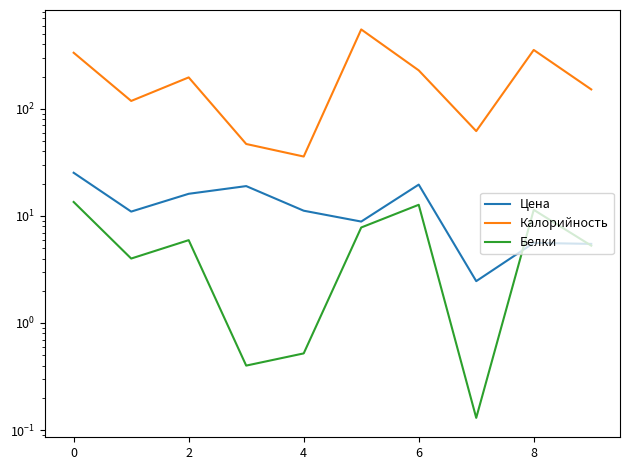

At 8, list the series in order from largest to smallest.

Калорийность, Цена, Белки